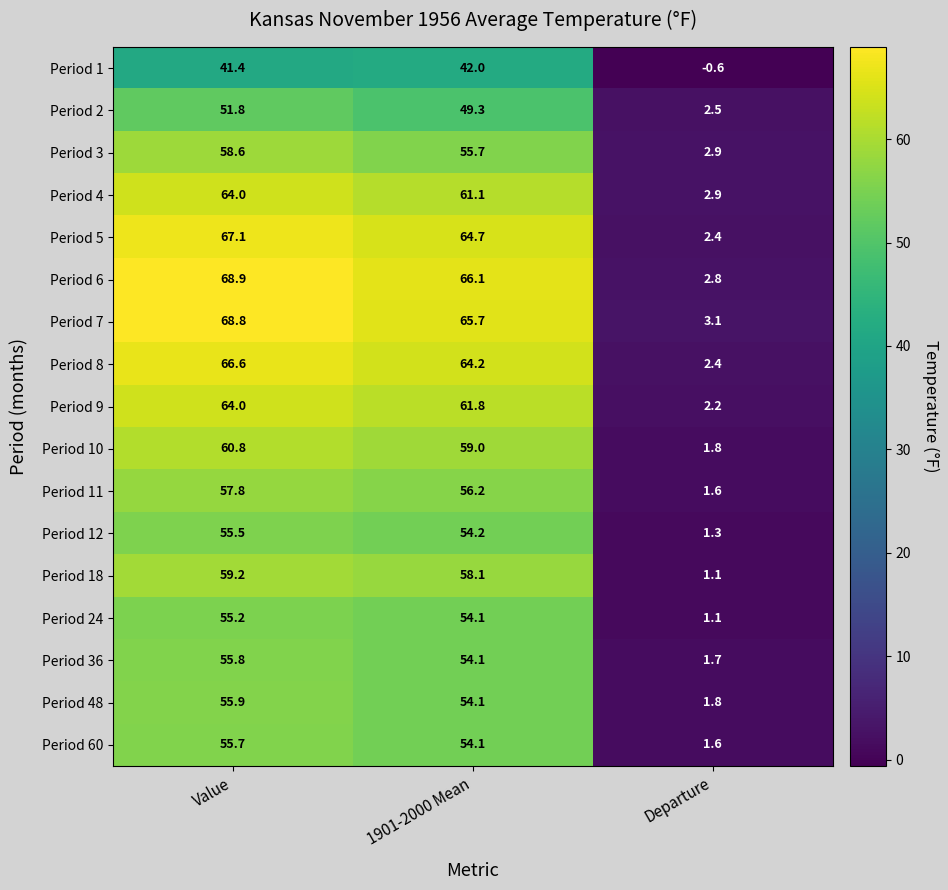

What is the sum of all Period 24 values?

110.4